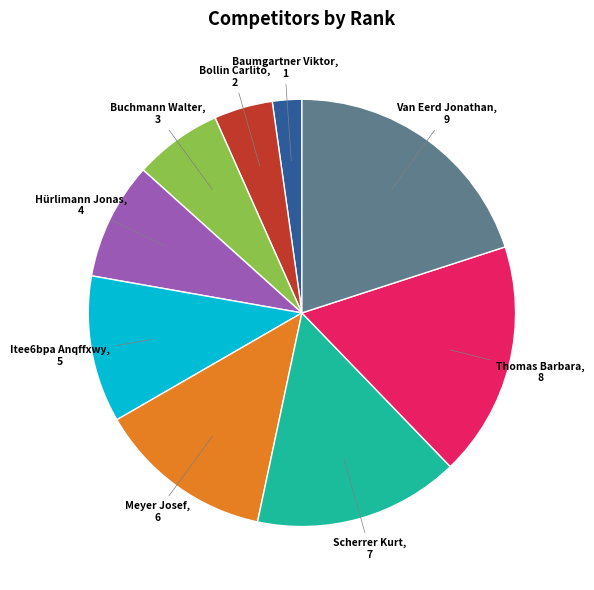

Between Bollin Carlito and Buchmann Walter, which is larger?

Buchmann Walter